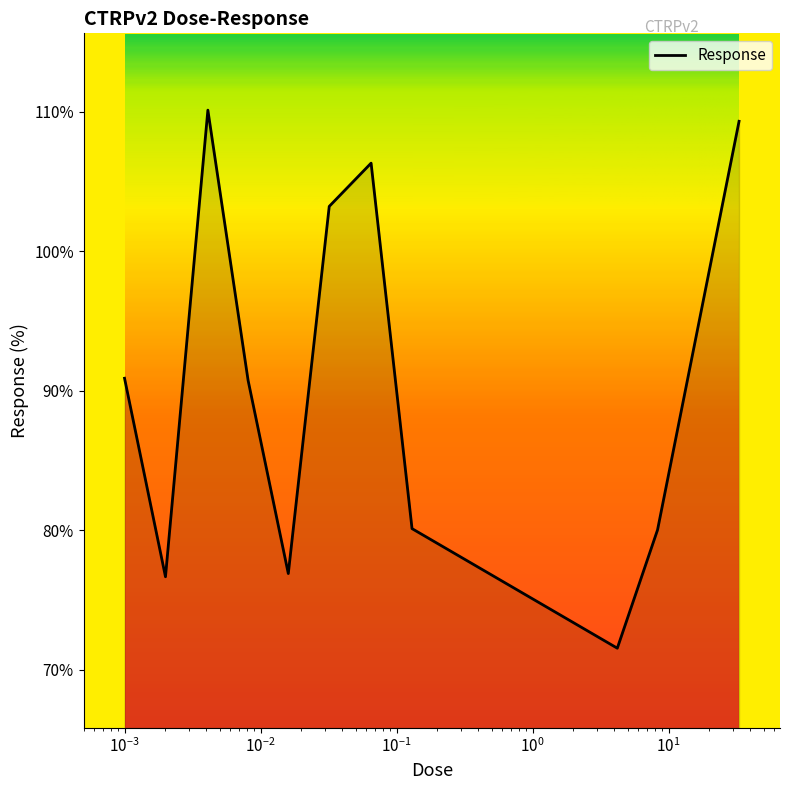

True or false: there are more than 1 points higher than both neighbors.

True